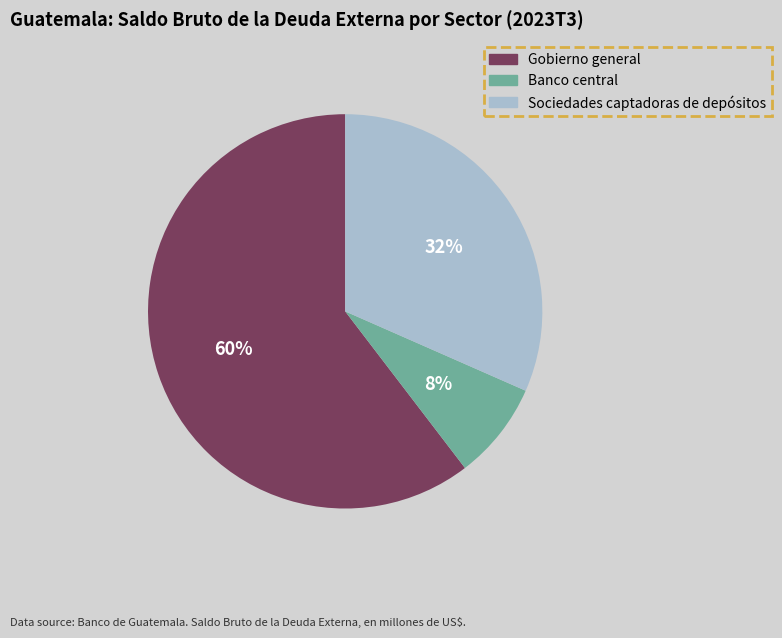

What is the smallest slice in the pie chart?

Banco central